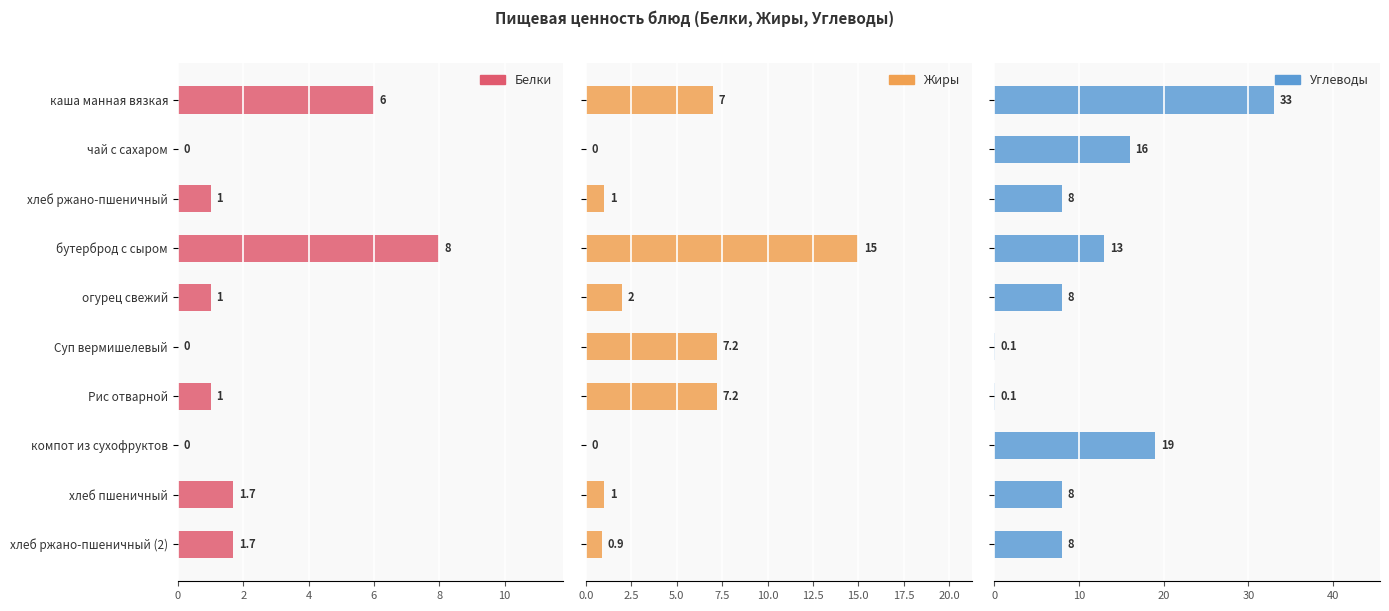

Which series has the largest total across all categories?

Углеводы